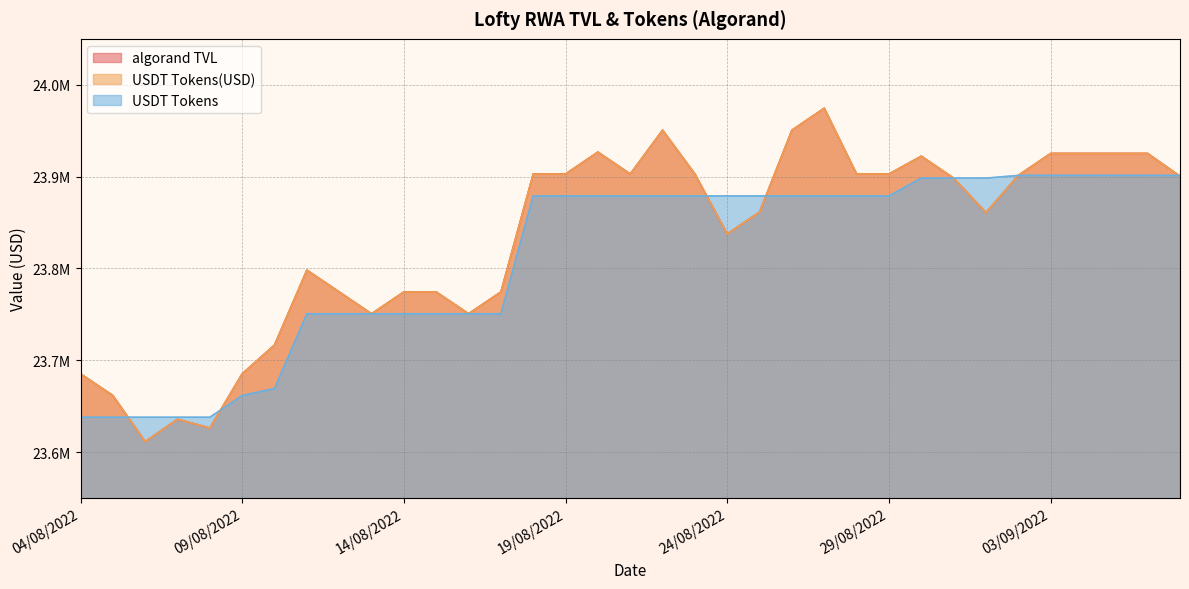

What is the lowest value of the USDT Tokens(USD) series?

23611416.7